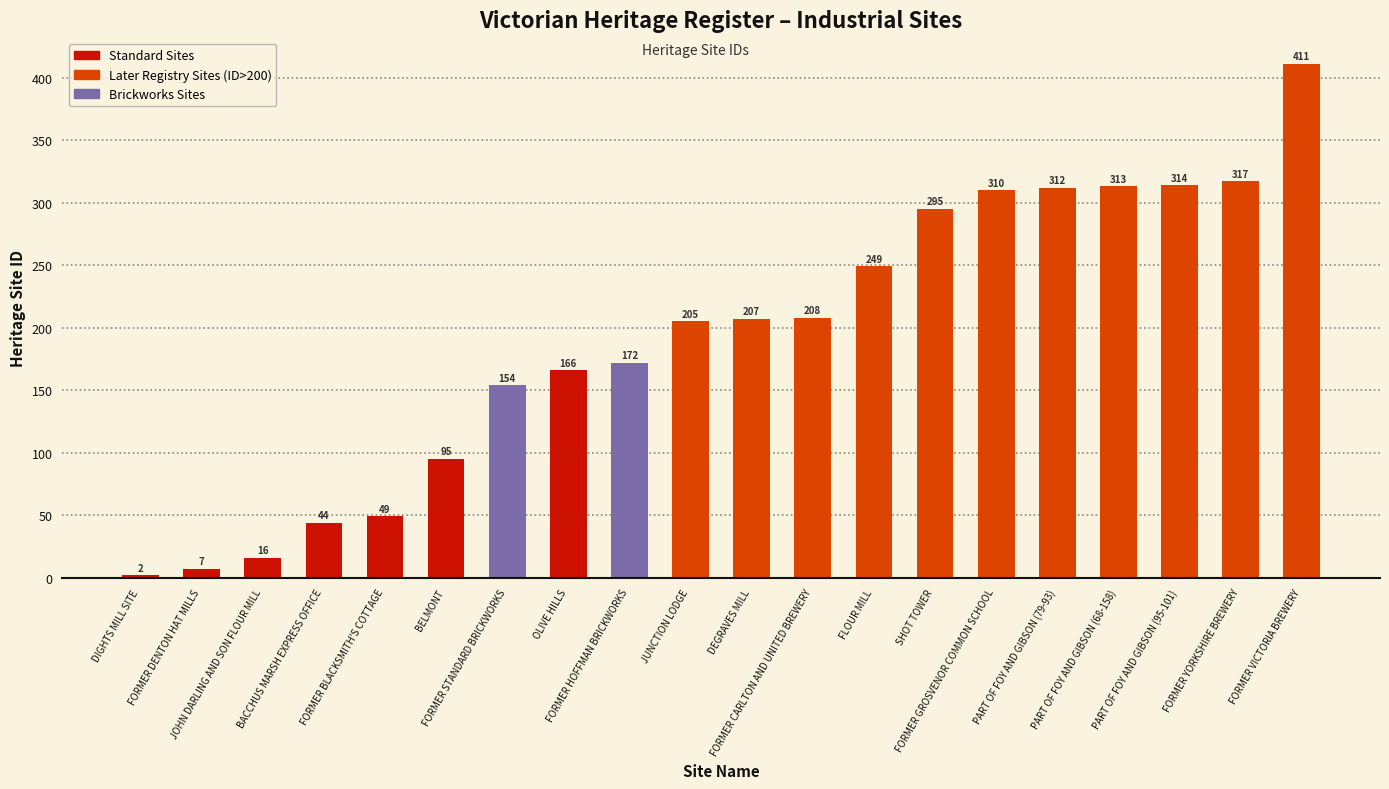

List the labels in order of value, largest first.

FORMER VICTORIA BREWERY, FORMER YORKSHIRE BREWERY, PART OF FOY AND GIBSON (95-101), PART OF FOY AND GIBSON (68-158), PART OF FOY AND GIBSON (79-93), FORMER GROSVENOR COMMON SCHOOL, SHOT TOWER, FLOUR MILL, FORMER CARLTON AND UNITED BREWERY, DEGRAVES MILL, JUNCTION LODGE, FORMER HOFFMAN BRICKWORKS, OLIVE HILLS, FORMER STANDARD BRICKWORKS, BELMONT, FORMER BLACKSMITH'S COTTAGE, BACCHUS MARSH EXPRESS OFFICE, JOHN DARLING AND SON FLOUR MILL, FORMER DENTON HAT MILLS, DIGHTS MILL SITE